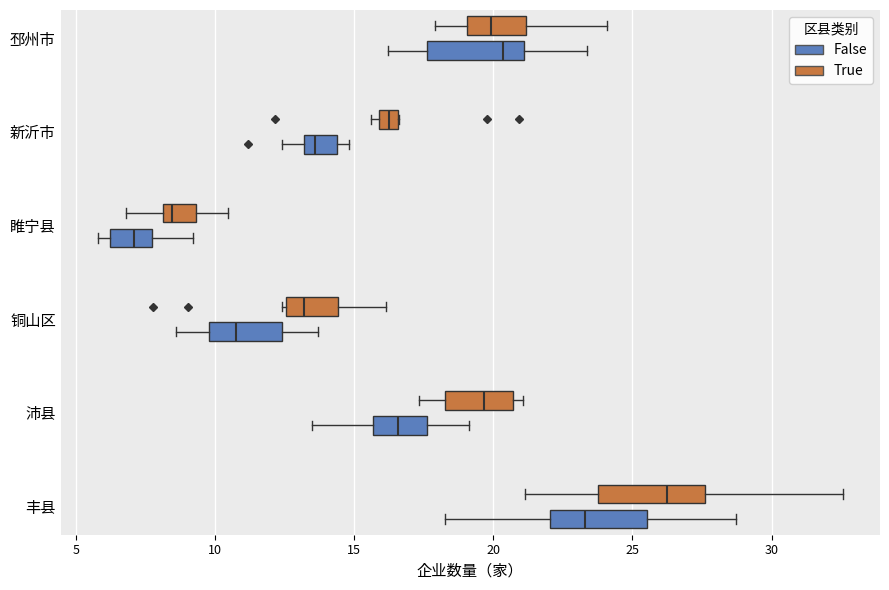

Where is the right edge of the box for 沛县 (False) on the x-axis? The values are not printed on the chart, so give them approximately, as read against the axis.

17.5